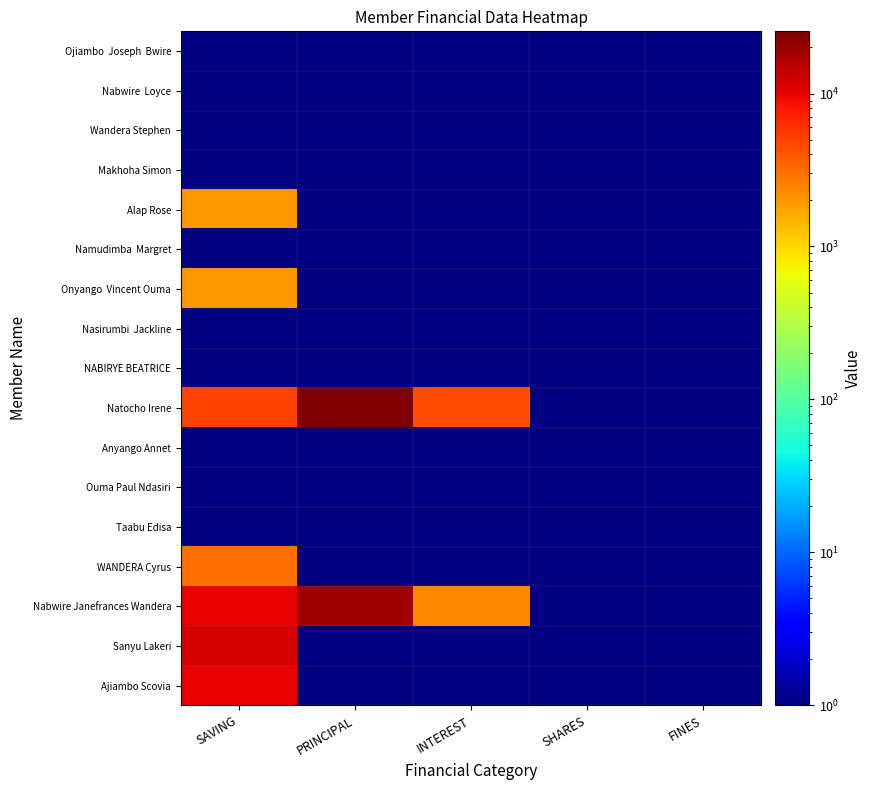

Is the value of WANDERA Cyrus at INTEREST greater than the value of Natocho Irene at SHARES?

No